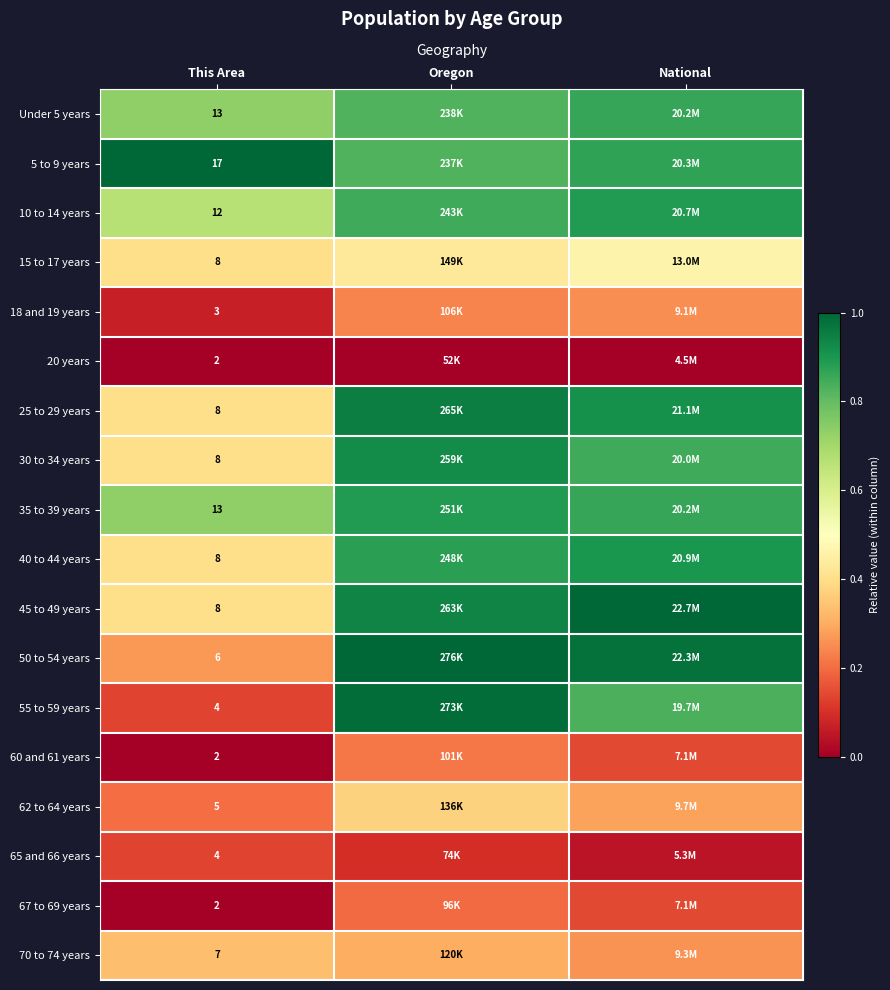

What is the maximum value shown in the chart?

1.0